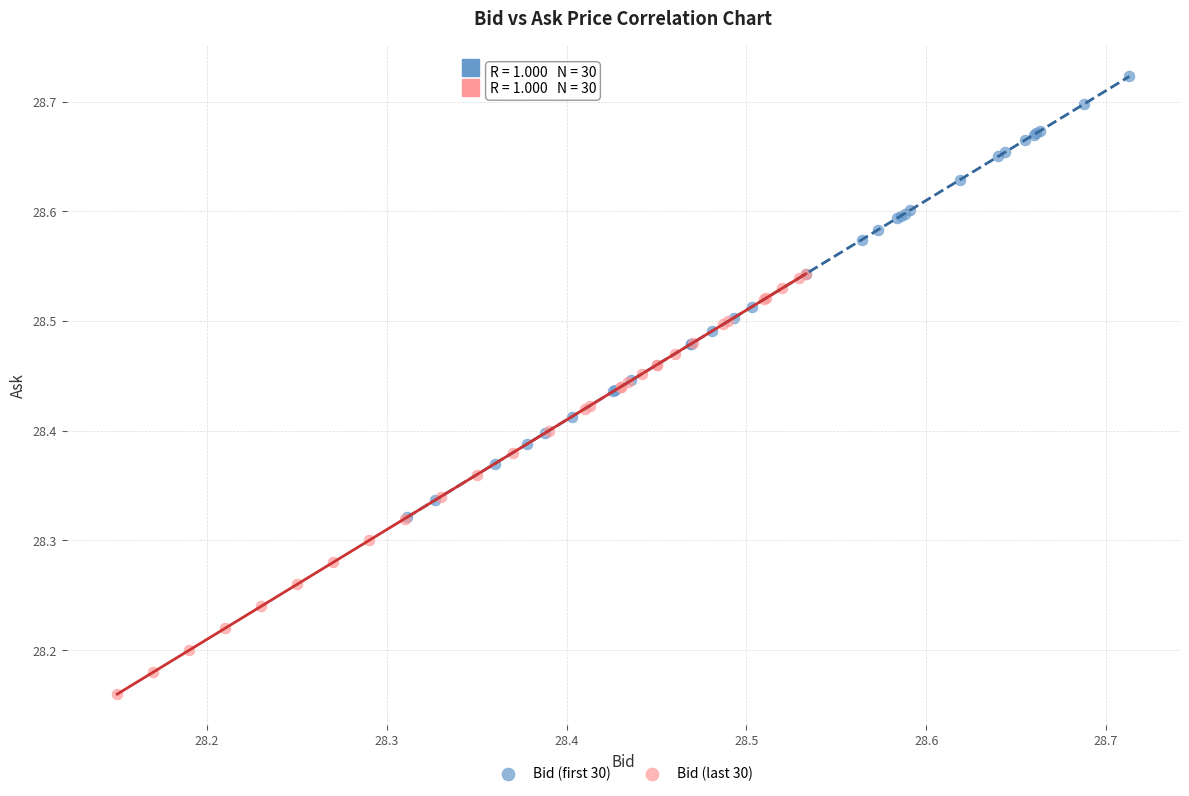

Which series reaches the maximum Y coordinate?

Bid (first 30)